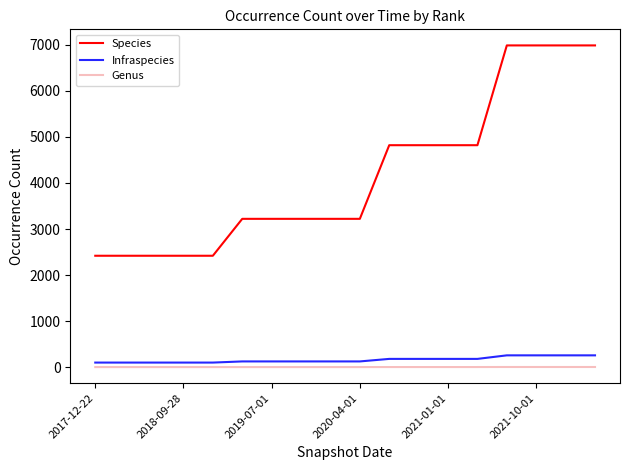

What is the sum of all Species values?

75440